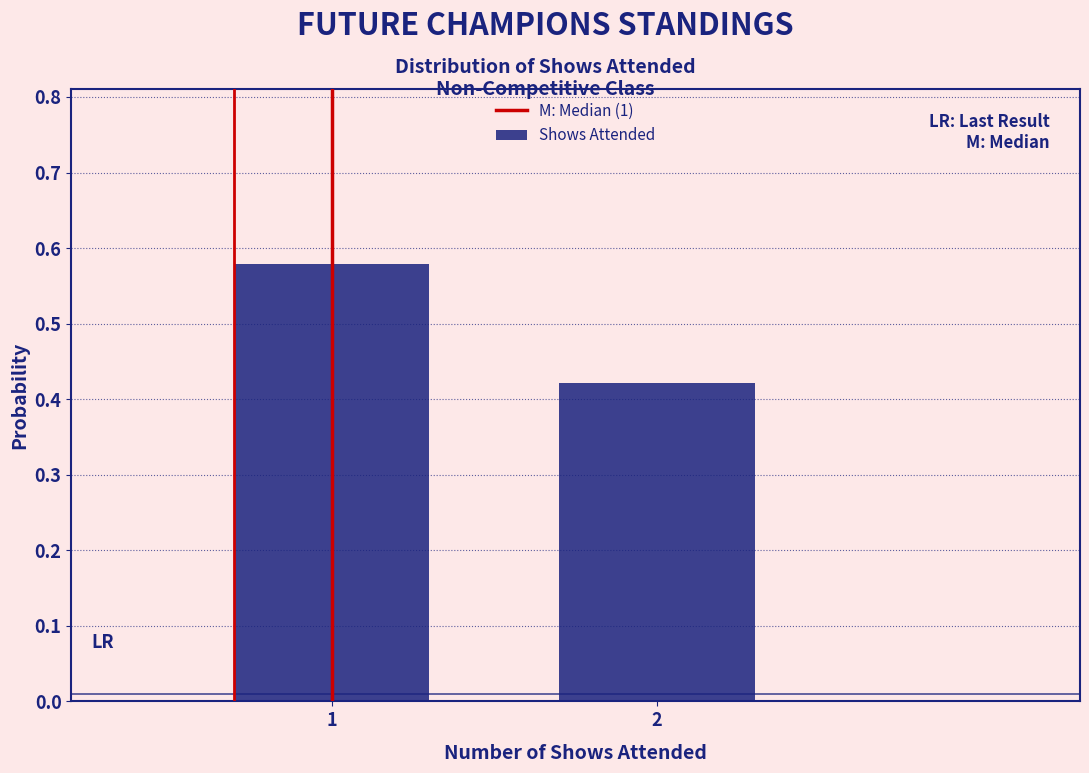

Rank the categories by value from highest to lowest.

1, 2